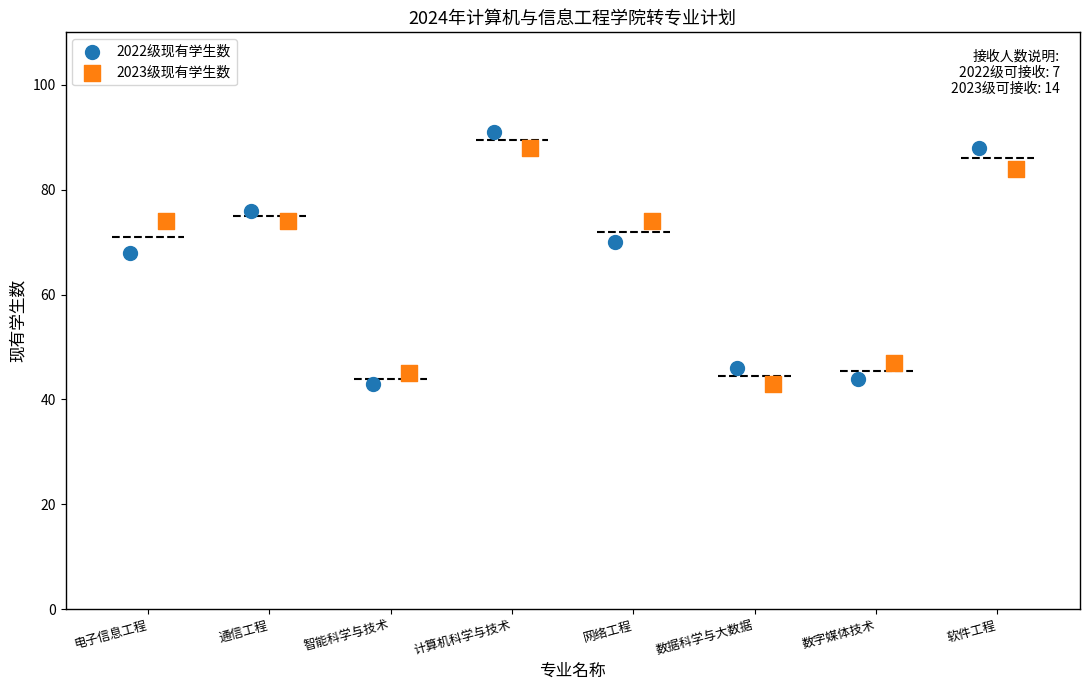

Which series has the largest Y range (max minus min)?

2022级现有学生数